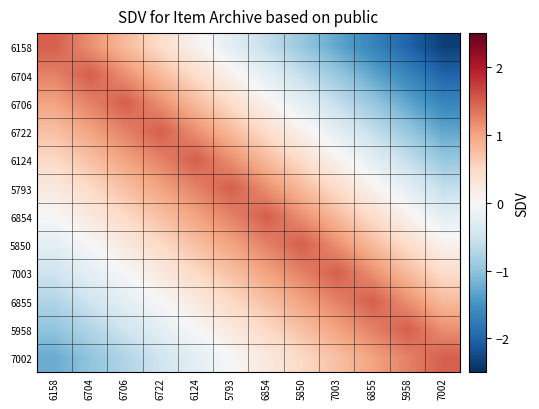

Which series has the largest range (max minus min)?

6158